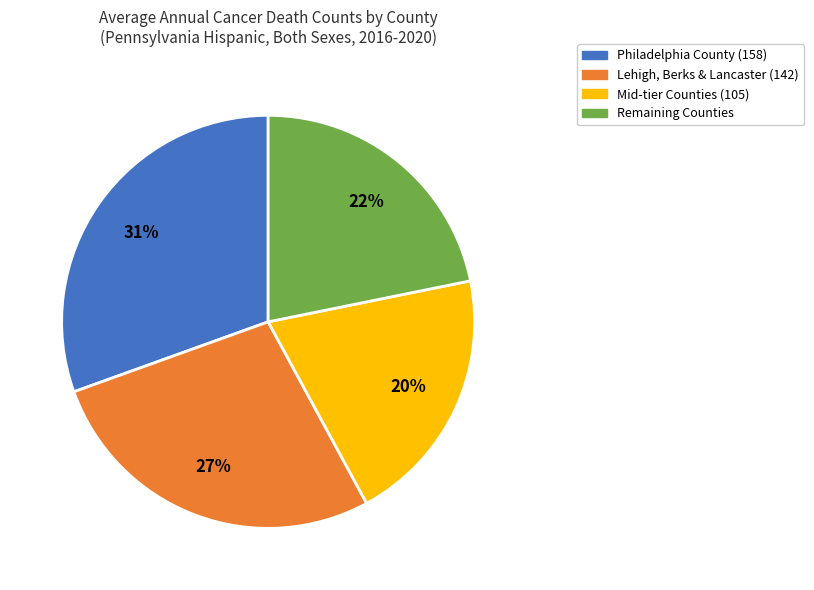

Is there any slice that represents more than half of the pie?

No